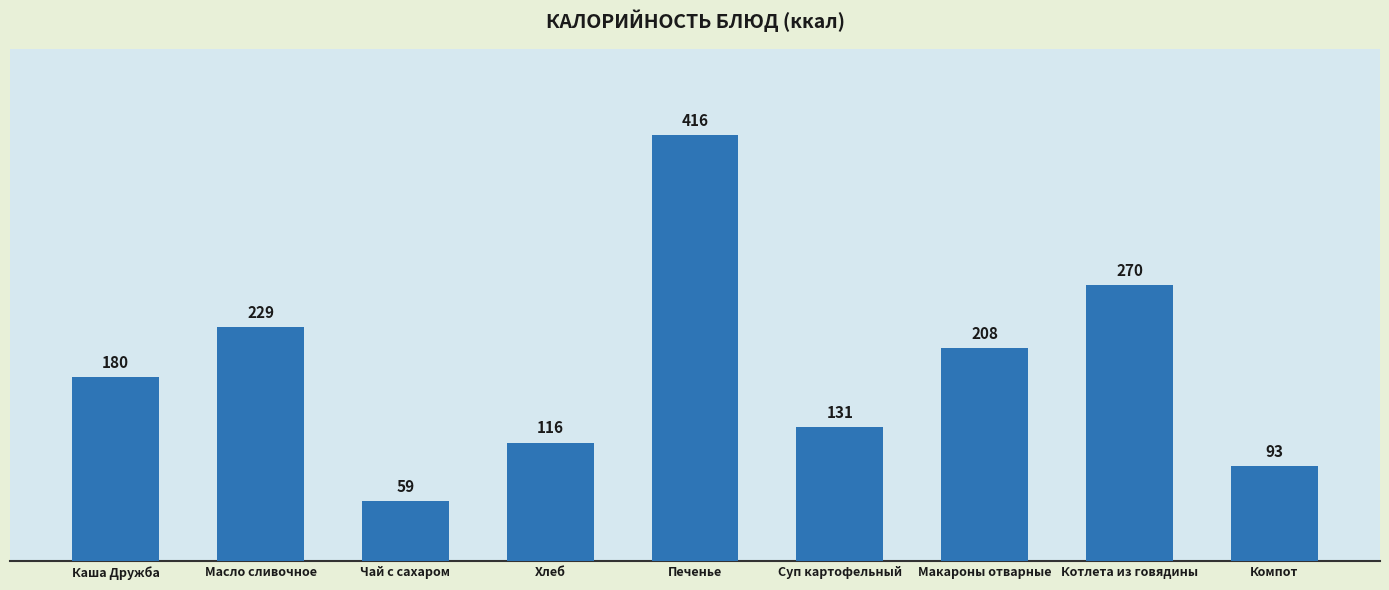

List the labels in order of value, smallest first.

Чай с сахаром, Компот, Хлеб, Суп картофельный, Каша Дружба, Макароны отварные, Масло сливочное, Котлета из говядины, Печенье